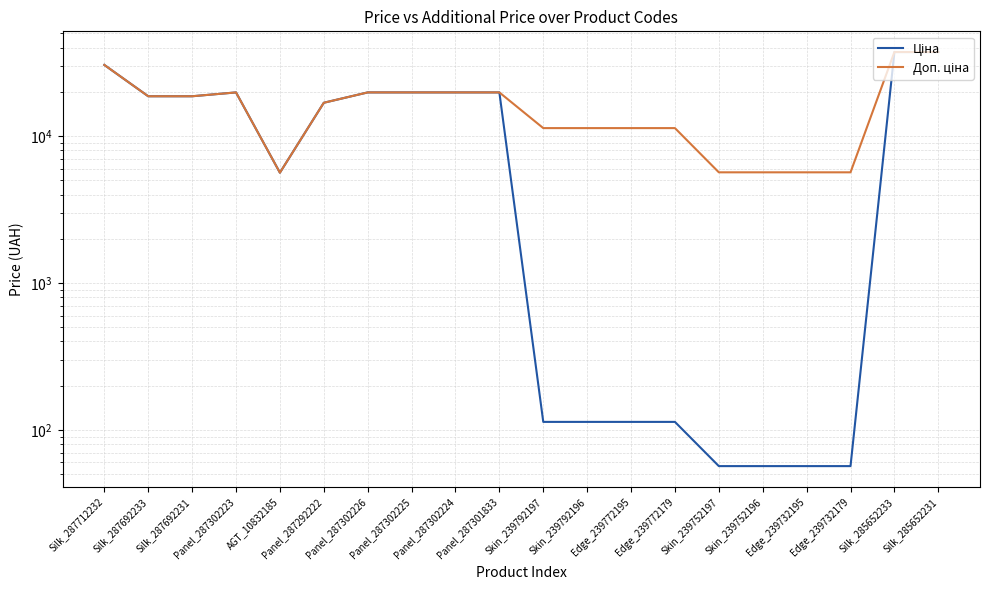

Reading left to right, transcribe all the data shown in this chart.

Ціна: Silk_287712232=30512.3	Silk_287692233=18671.5	Silk_287692231=18671.5	Panel_287302223=19831.1	AGT_10832185=5636.0	Panel_287292222=16863.2	Panel_287302226=19831.1	Panel_287302225=19831.1	Panel_287302224=19831.1	Panel_287301833=19831.1	Skin_239792197=113.3	Skin_239792196=113.3	Edge_239772195=113.3	Edge_239772179=113.3	Skin_239752197=56.7	Skin_239752196=56.7	Edge_239732195=56.7	Edge_239732179=56.7	Silk_285652233=37343.0	Silk_285652231=37343.0
Доп. ціна: Silk_287712232=30512.3	Silk_287692233=18671.5	Silk_287692231=18671.5	Panel_287302223=19831.1	AGT_10832185=5636.0	Panel_287292222=16863.2	Panel_287302226=19831.1	Panel_287302225=19831.1	Panel_287302224=19831.1	Panel_287301833=19831.1	Skin_239792197=11334.0	Skin_239792196=11334.0	Edge_239772195=11334.0	Edge_239772179=11334.0	Skin_239752197=5667.0	Skin_239752196=5667.0	Edge_239732195=5667.0	Edge_239732179=5667.0	Silk_285652233=37343.0	Silk_285652231=37343.0